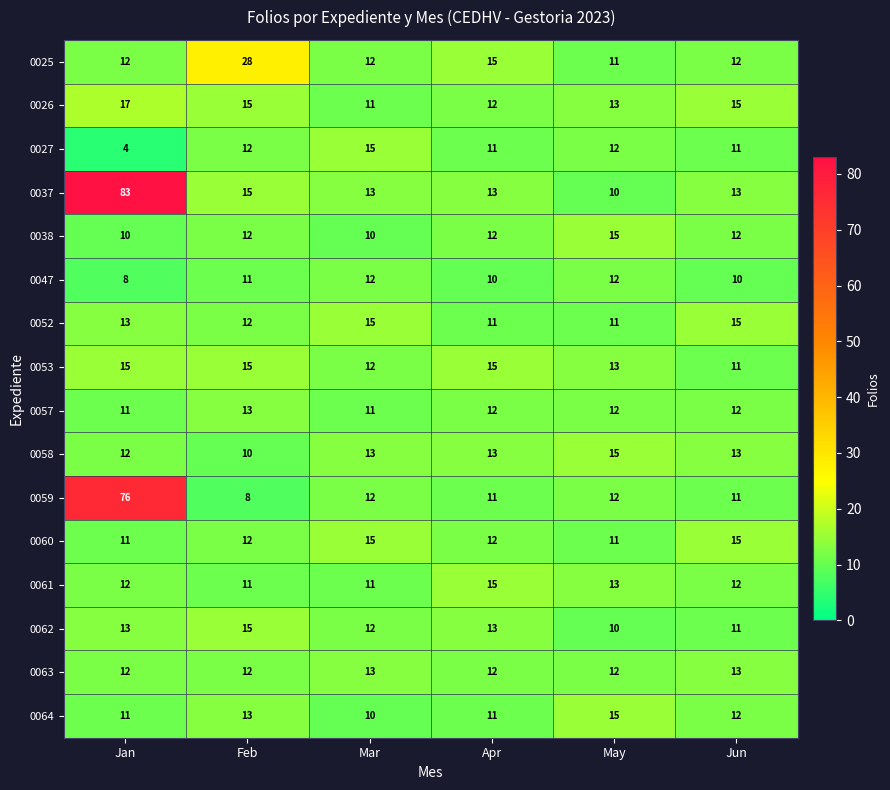

The value of 0057 at Mar is 11. True or false?

True